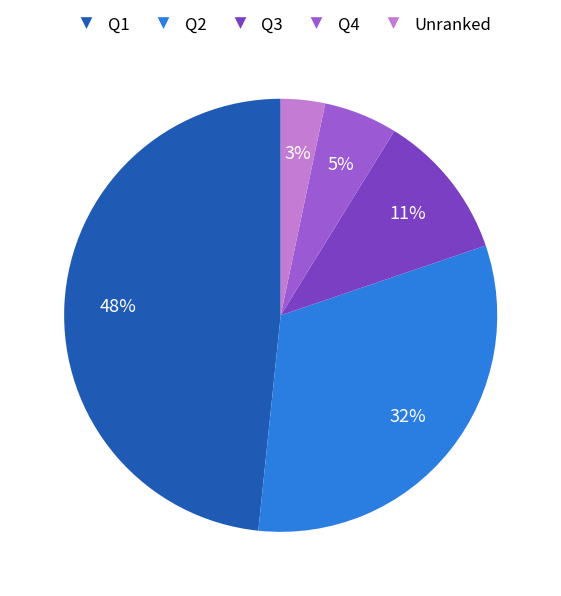

To the nearest percent, what is the difference between the largest and smallest slice percentages?

45%